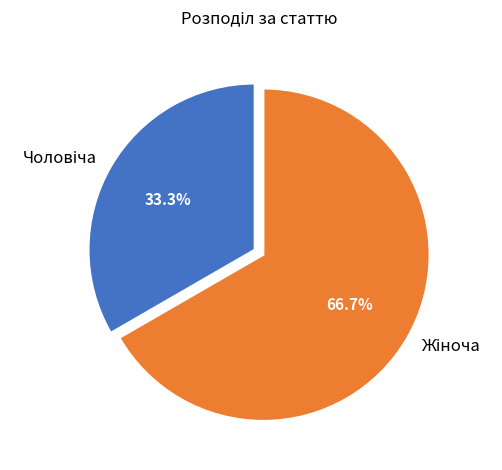

Is there a majority slice in this chart?

Yes